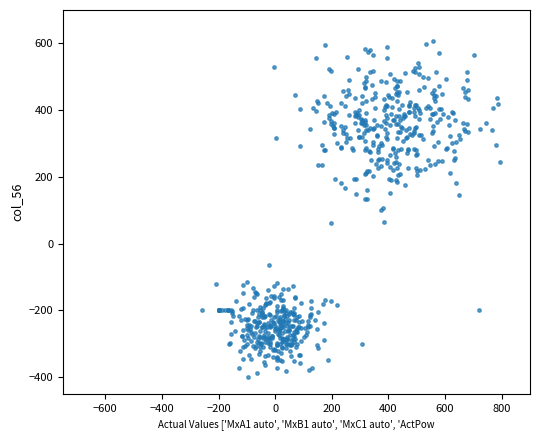

What is the range of Y values (max minus min)?

1006.3